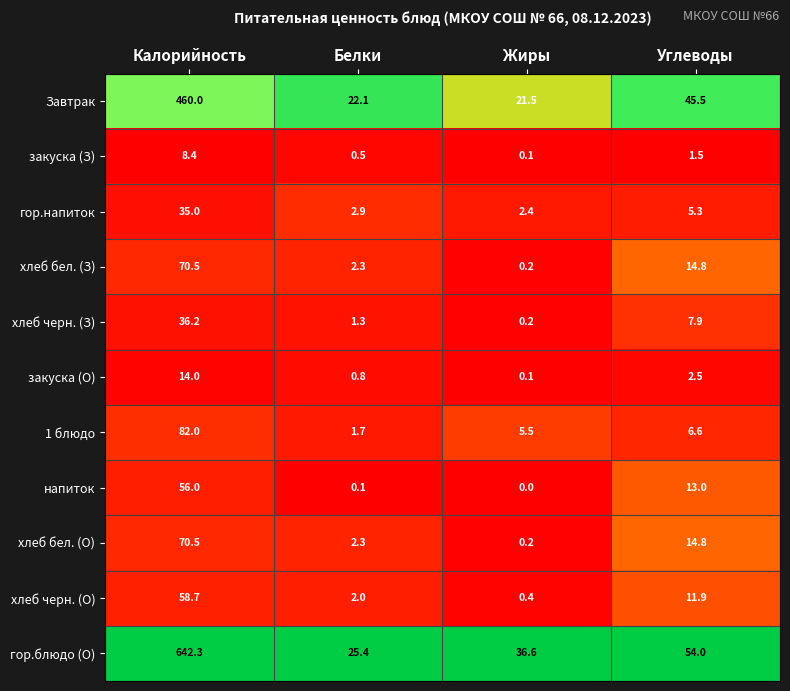

What is the approximate value of 1 блюдо at Углеводы?

6.6